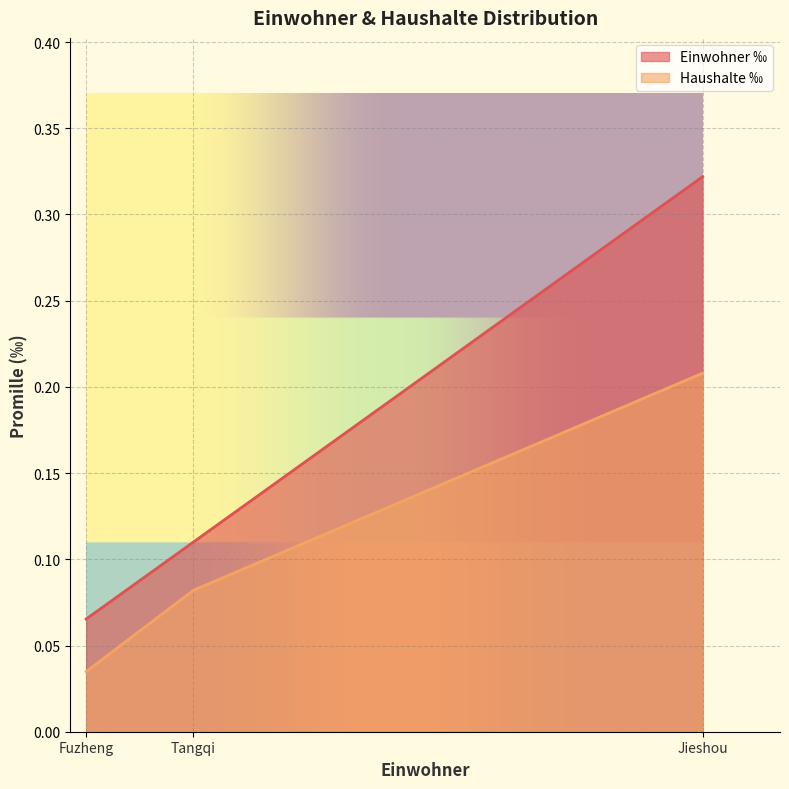

What is the greatest value displayed?

1.0